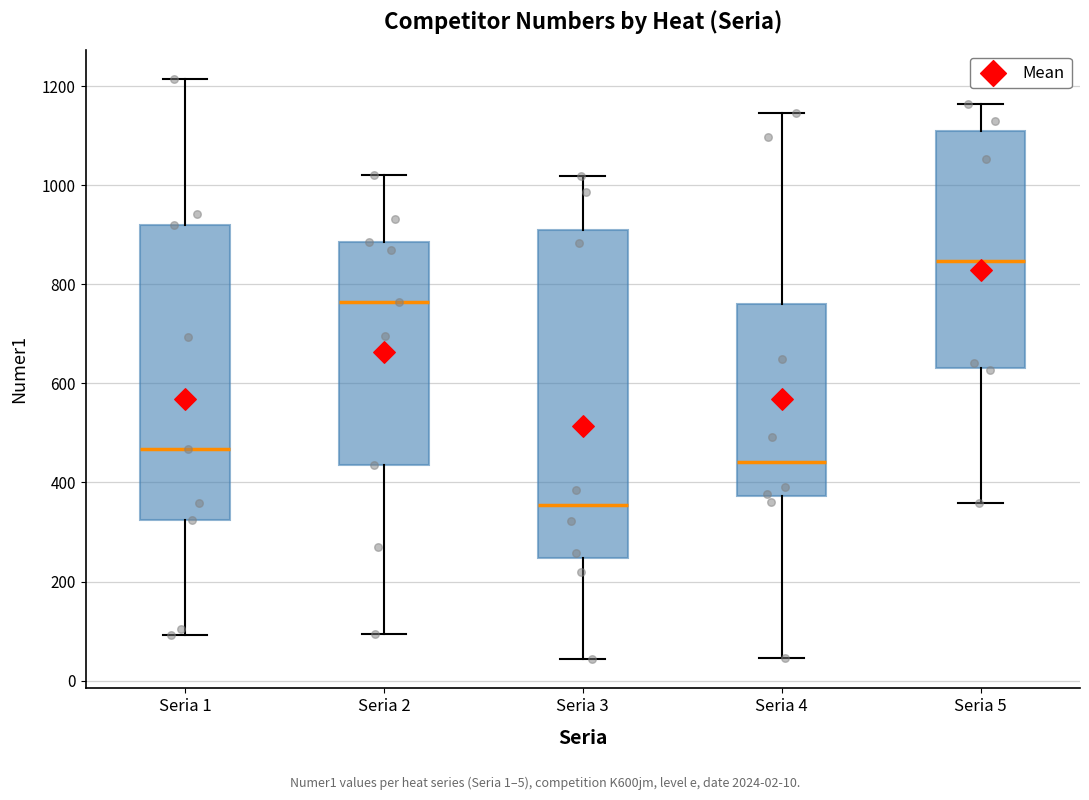

Reading left to right, read every box against the y-axis: the position of its median line, the range the box covers, and the ends of its whiskers. The values are not printed on the chart, so give them approximately, as read against the axis.

Seria 1: median 460, box 320 to 920, whiskers 100 to 1220
Seria 2: median 760, box 440 to 880, whiskers 100 to 1020
Seria 3: median 360, box 240 to 900, whiskers 40 to 1020
Seria 4: median 440, box 380 to 760, whiskers 40 to 1140
Seria 5: median 840, box 640 to 1120, whiskers 360 to 1160